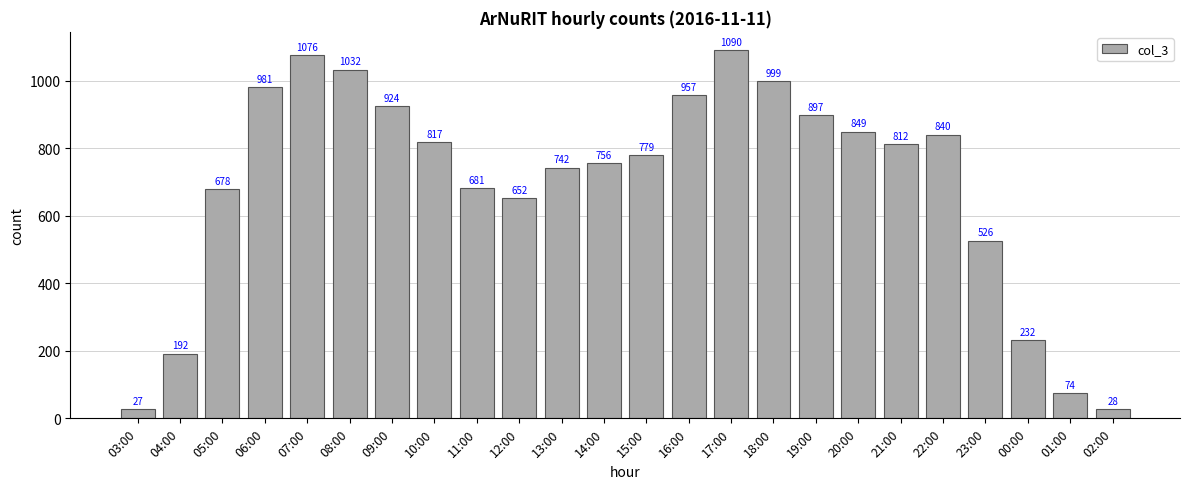

Which has a higher value, 11:00 or 04:00?

11:00